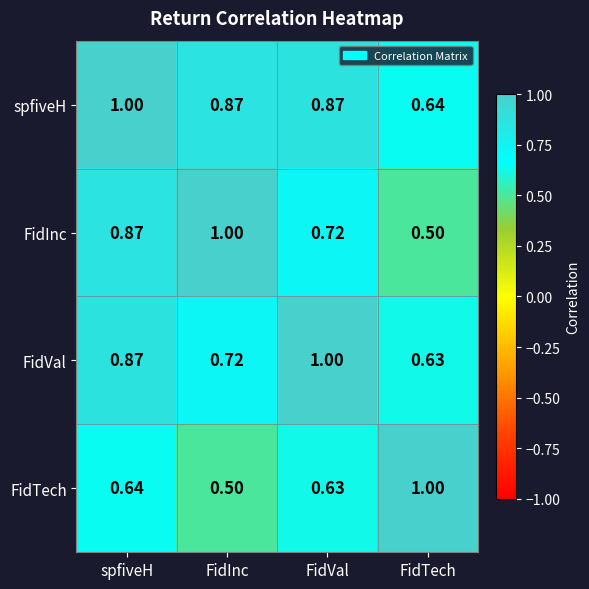

Which series has the largest total across all categories?

spfiveH